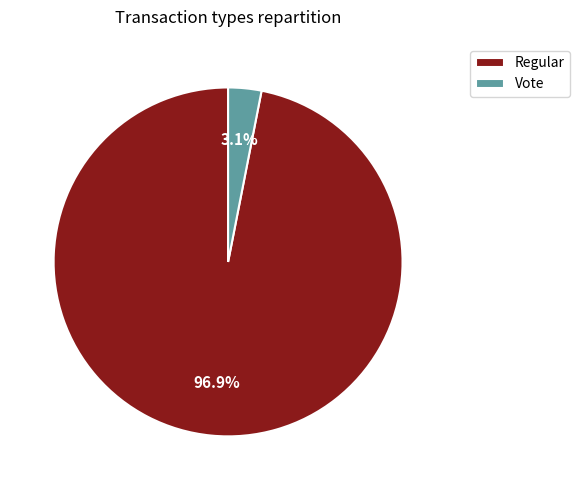

To the nearest percent, what is the difference between the Regular and Vote slice percentages?

94%